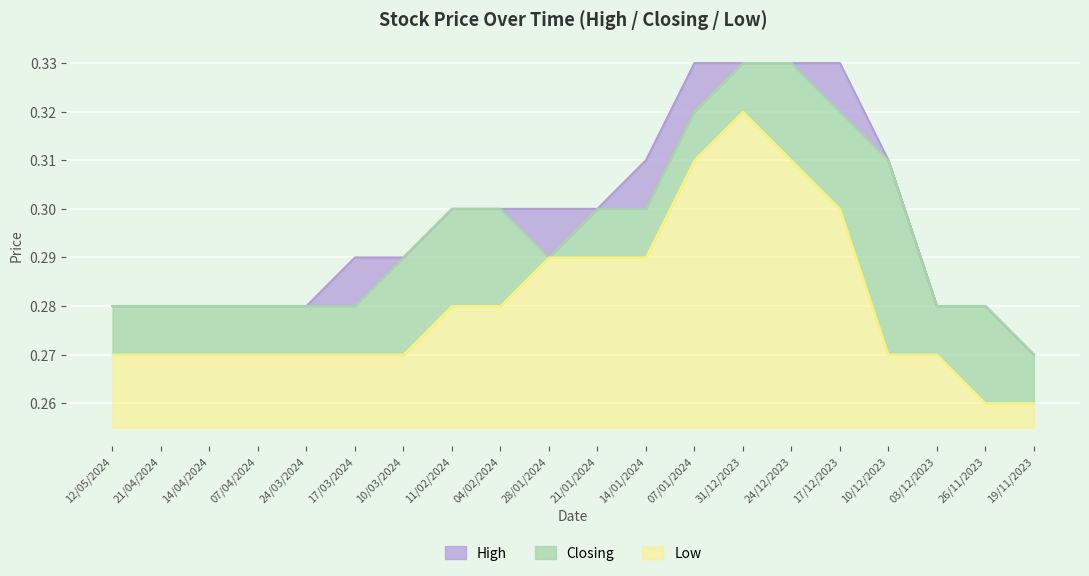

At which label does Low reach its peak?

31/12/2023